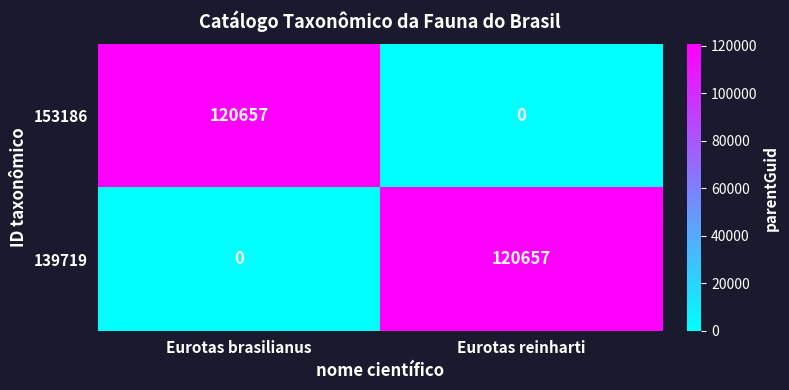

Reading left to right, extract all data points from this chart.

153186: 120657	0
139719: 0	120657